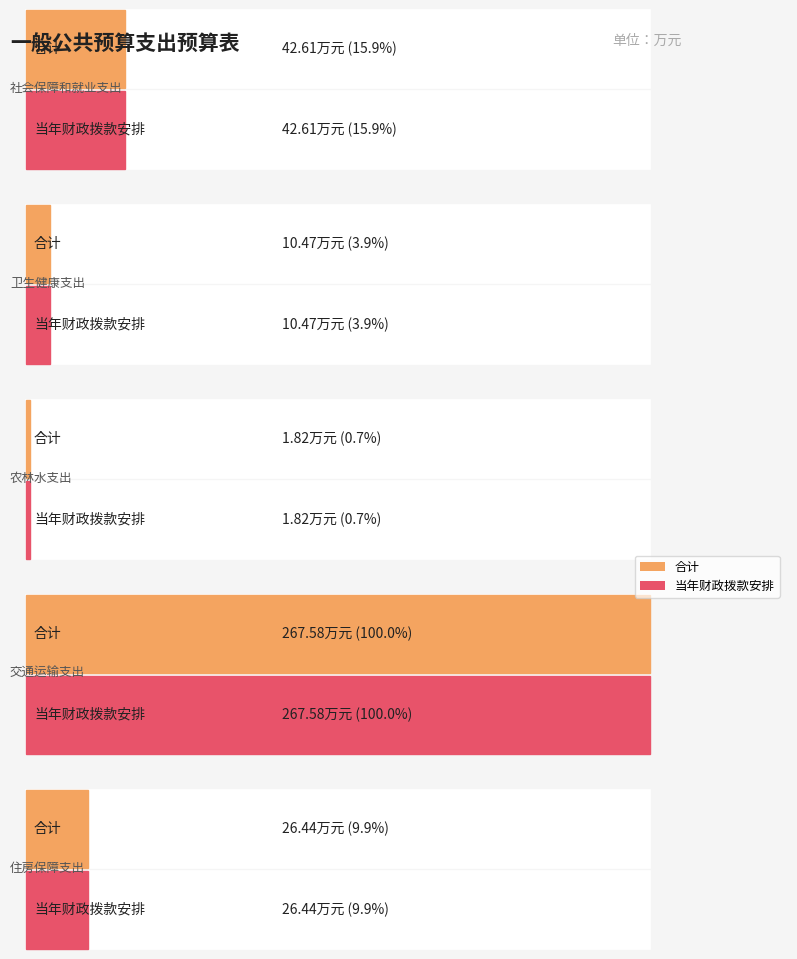

What is the label of the 4th bar from the left?

交通运输支出